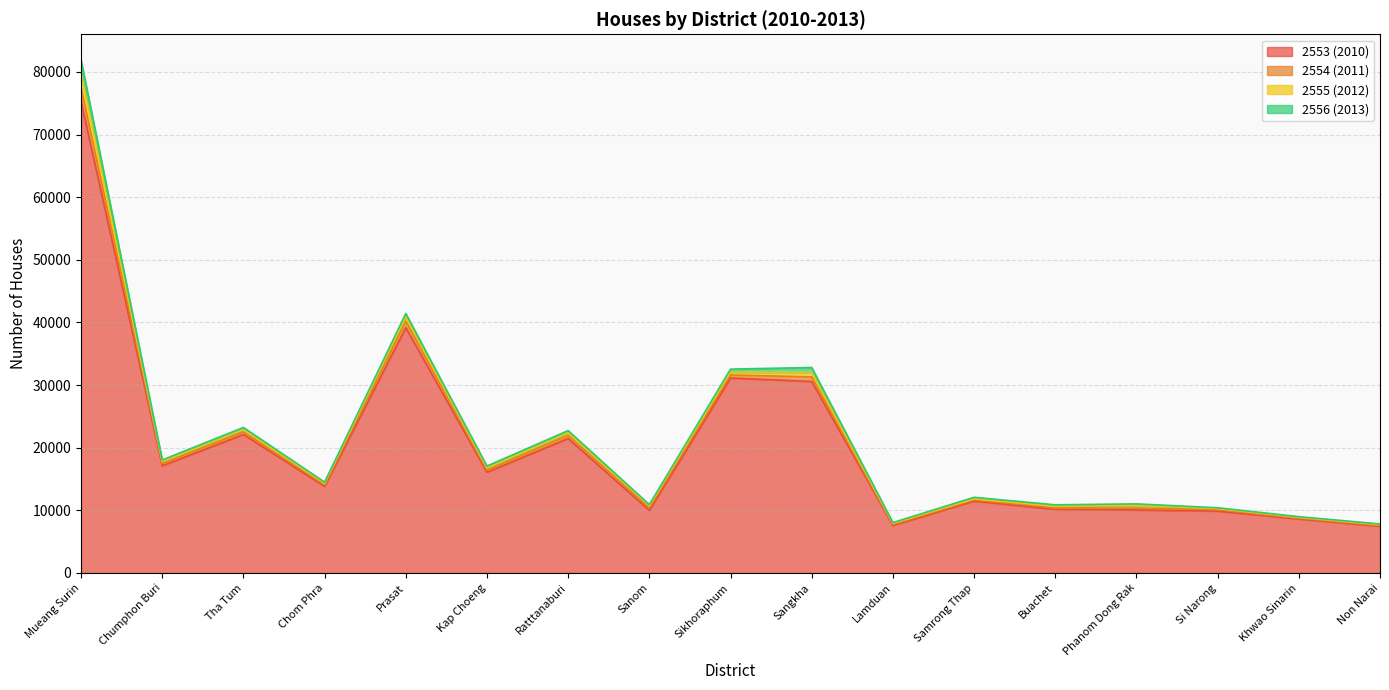

The 2556 (2013) series shows 22728 at Ratttanaburi. True or false?

True